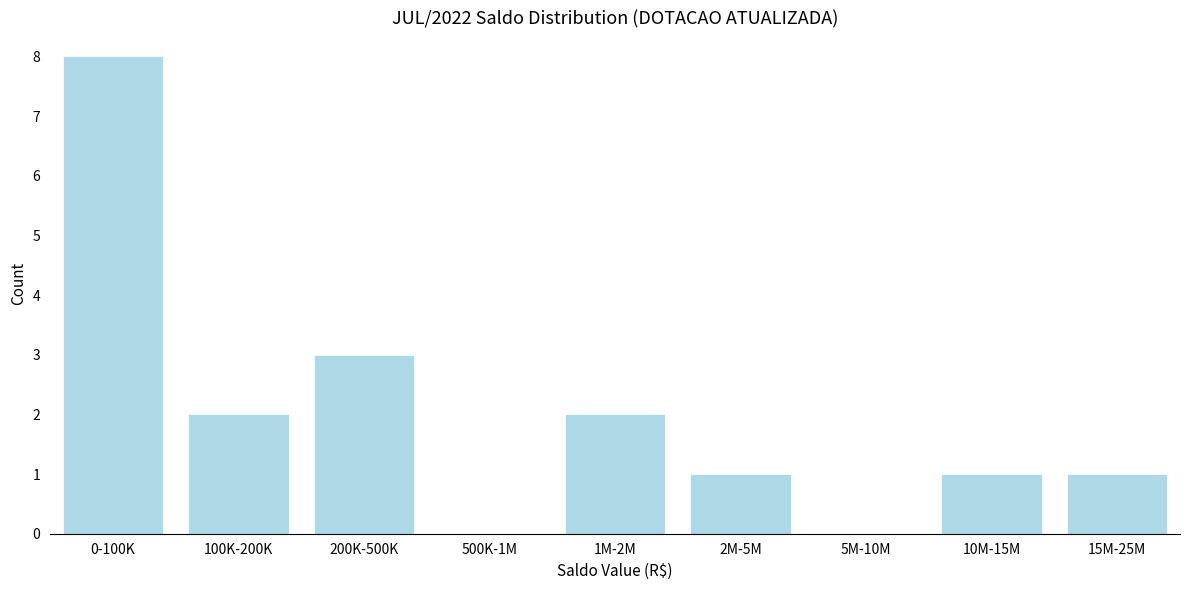

Reading left to right, extract all data points from this chart.

0-100K=8	100K-200K=2	200K-500K=3	500K-1M=0	1M-2M=2	2M-5M=1	5M-10M=0	10M-15M=1	15M-25M=1